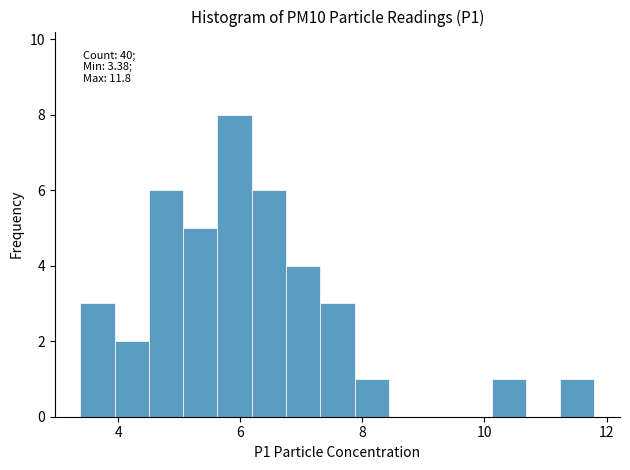

Read against the x-axis, roughly where is the centre of the tallest bar?

6.0